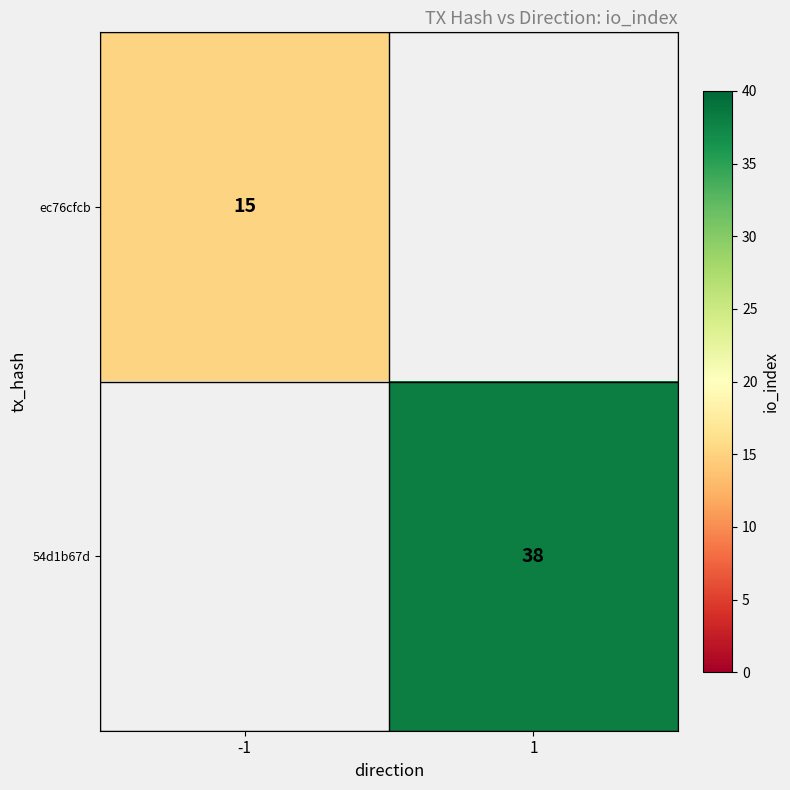

What is the difference between the maximum and minimum values in the ec76cfcb series?

15